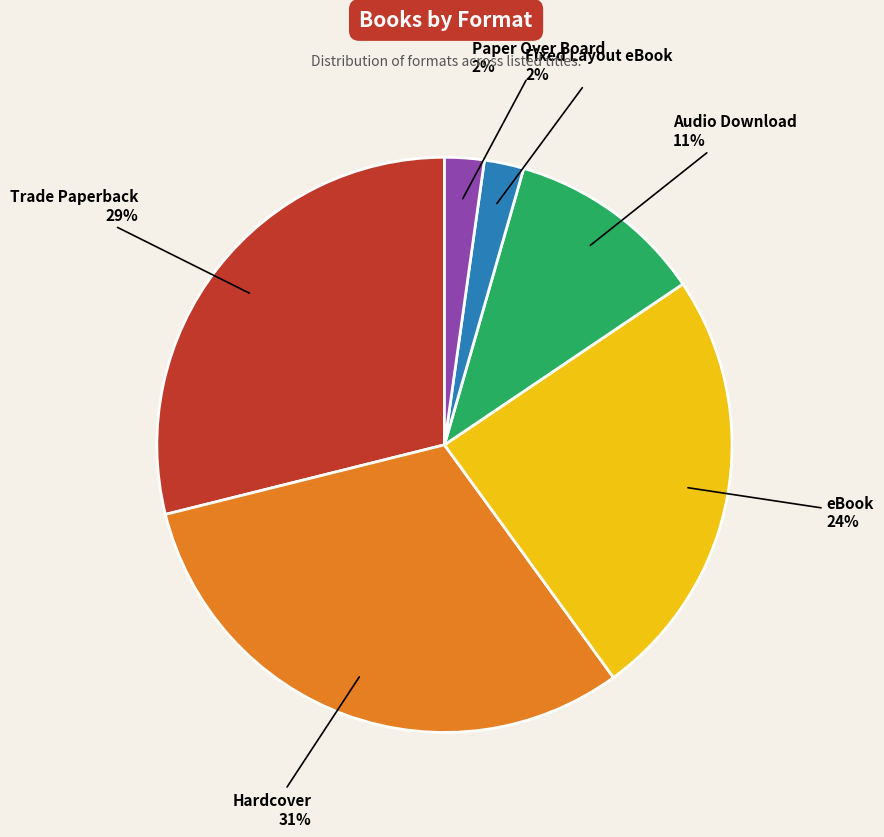

What is the largest slice in the pie chart?

Hardcover